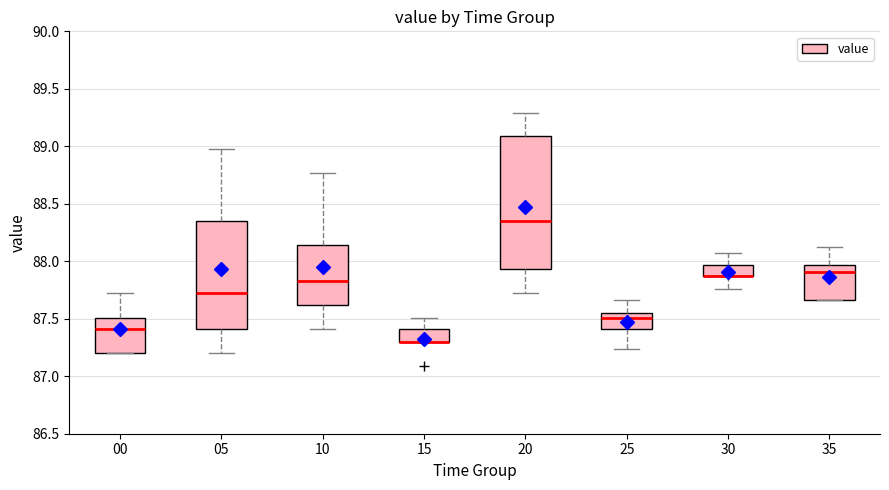

Where is the lower edge of the box at x = 15 on the y-axis? The values are not printed on the chart, so give them approximately, as read against the axis.

87.30